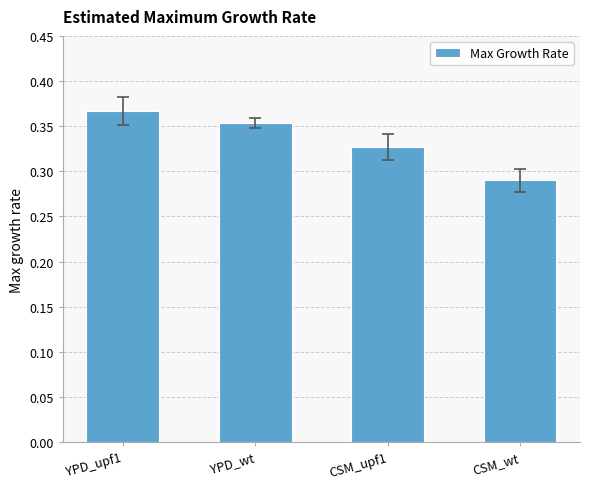

Between CSM_upf1 and CSM_wt, which is larger?

CSM_upf1